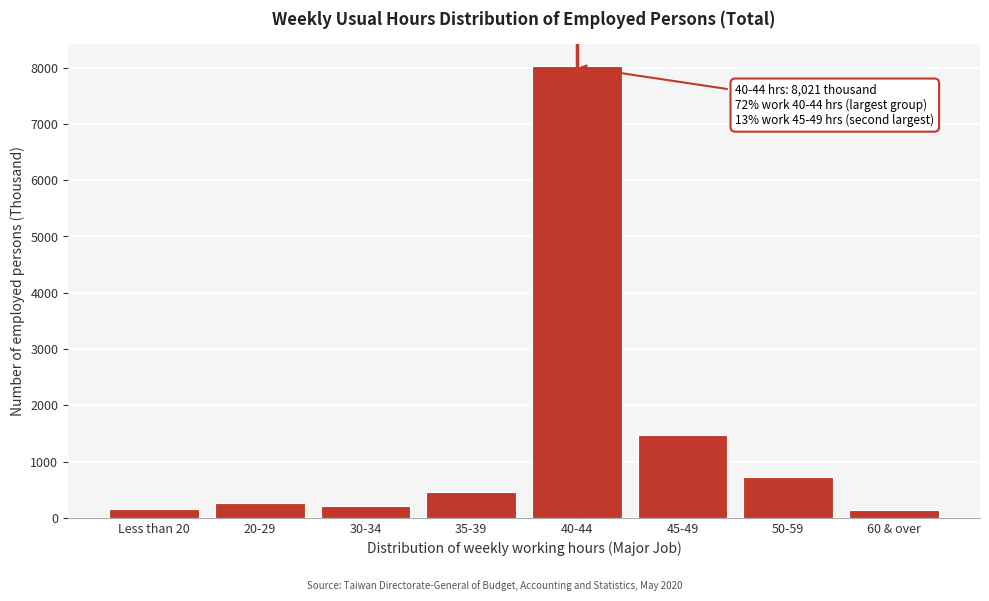

What is the greatest value displayed?

8021